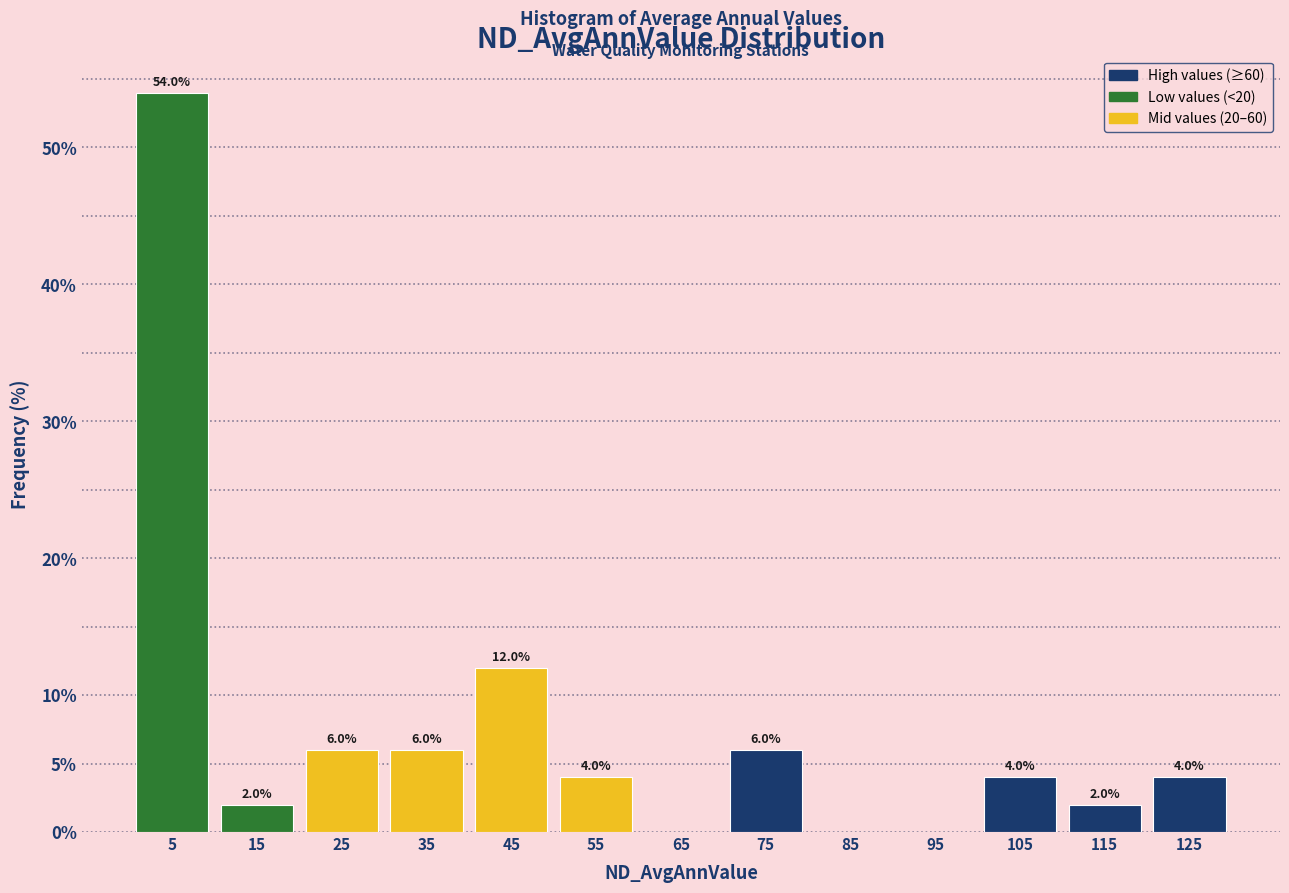

Which range on the x-axis has the tallest bar?

0 to 10